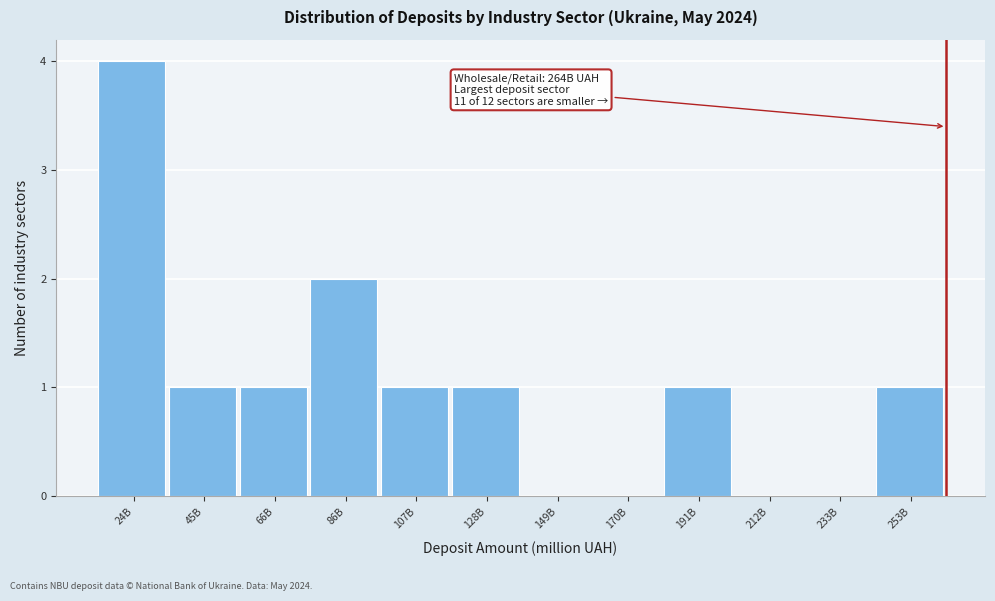

Reading left to right, extract all data points from this chart.

24B=4	45B=1	66B=1	86B=2	107B=1	128B=1	149B=0	170B=0	191B=1	212B=0	233B=0	253B=1